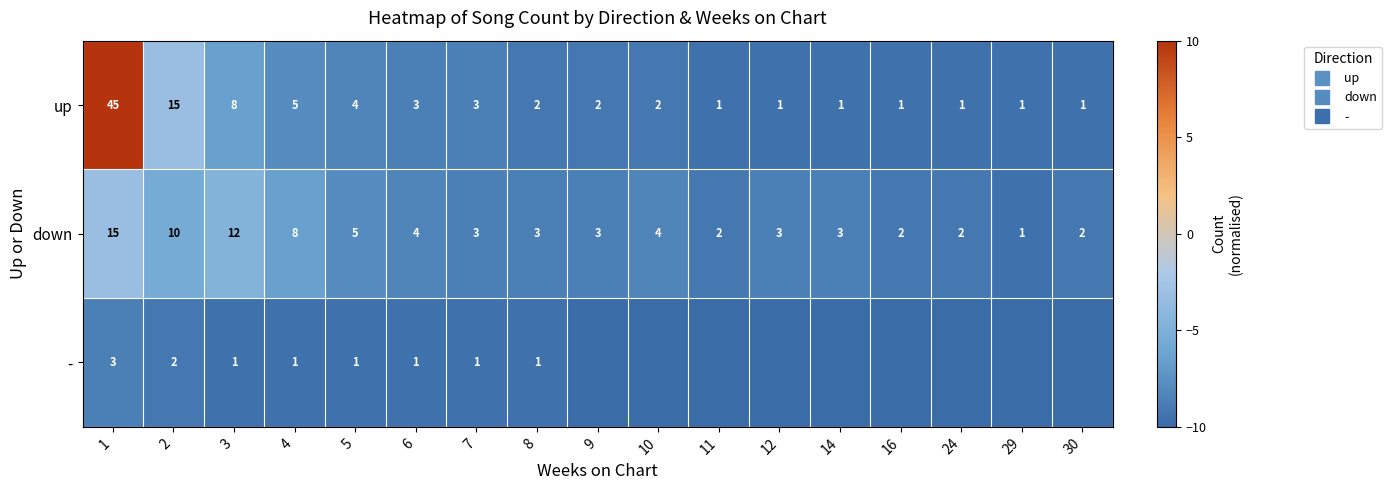

Read the up value at 24.

-9.6